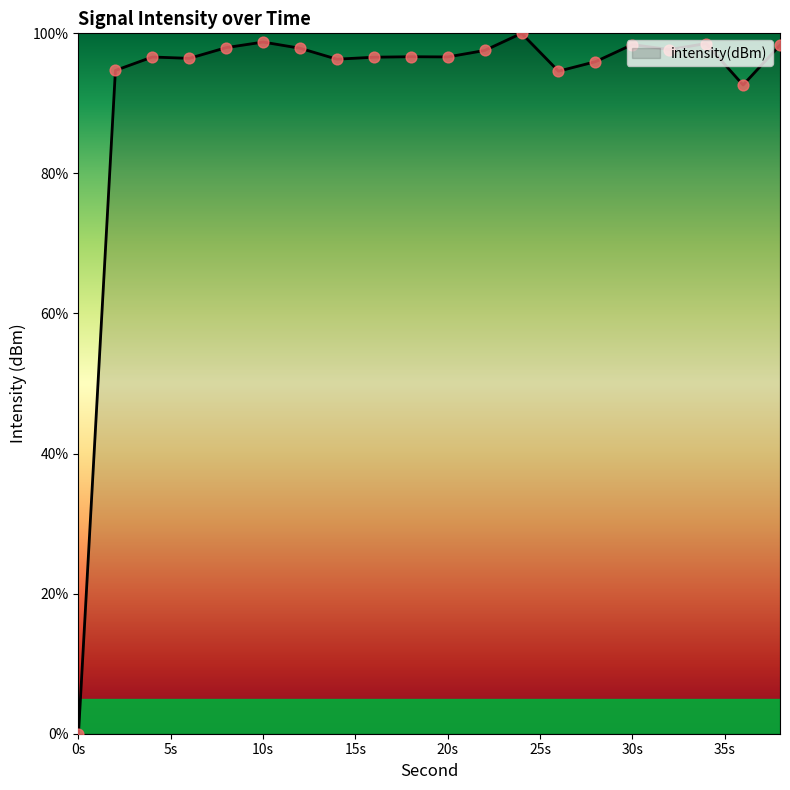

What is the maximum value shown in the chart?

100.0